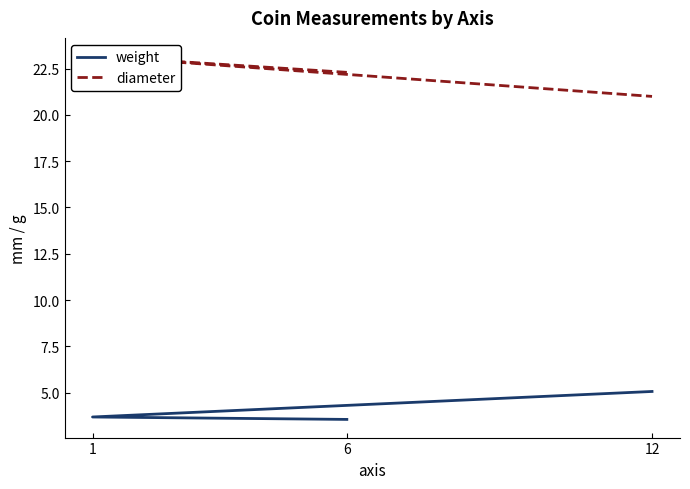

How many lines are shown in the chart?

2